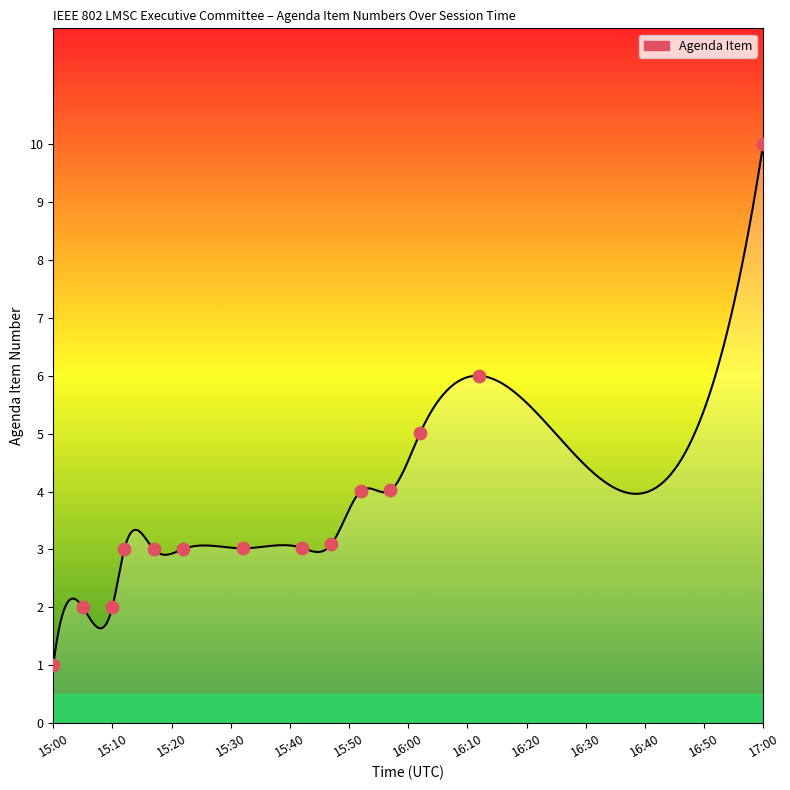

What is the change in value from 15:17 to 17:00?

+7.0